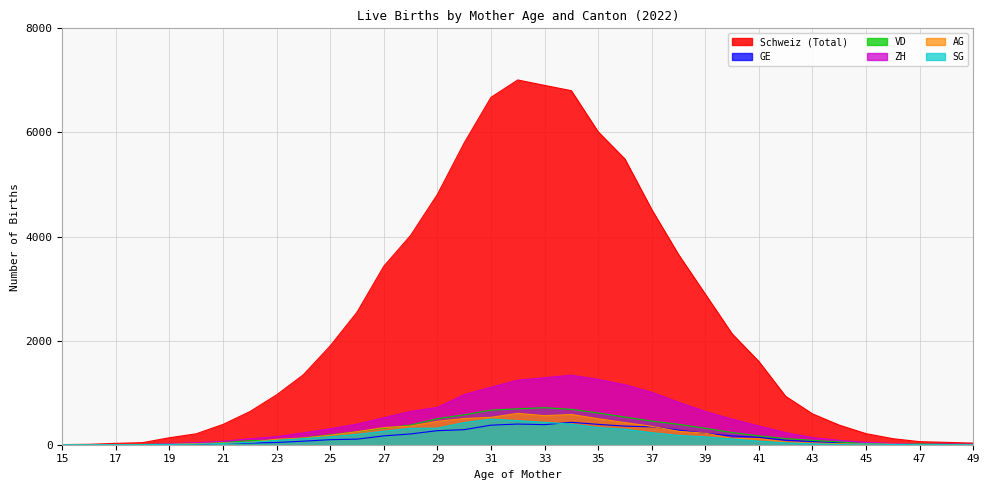

Which series has the largest range (max minus min)?

Schweiz (Total)